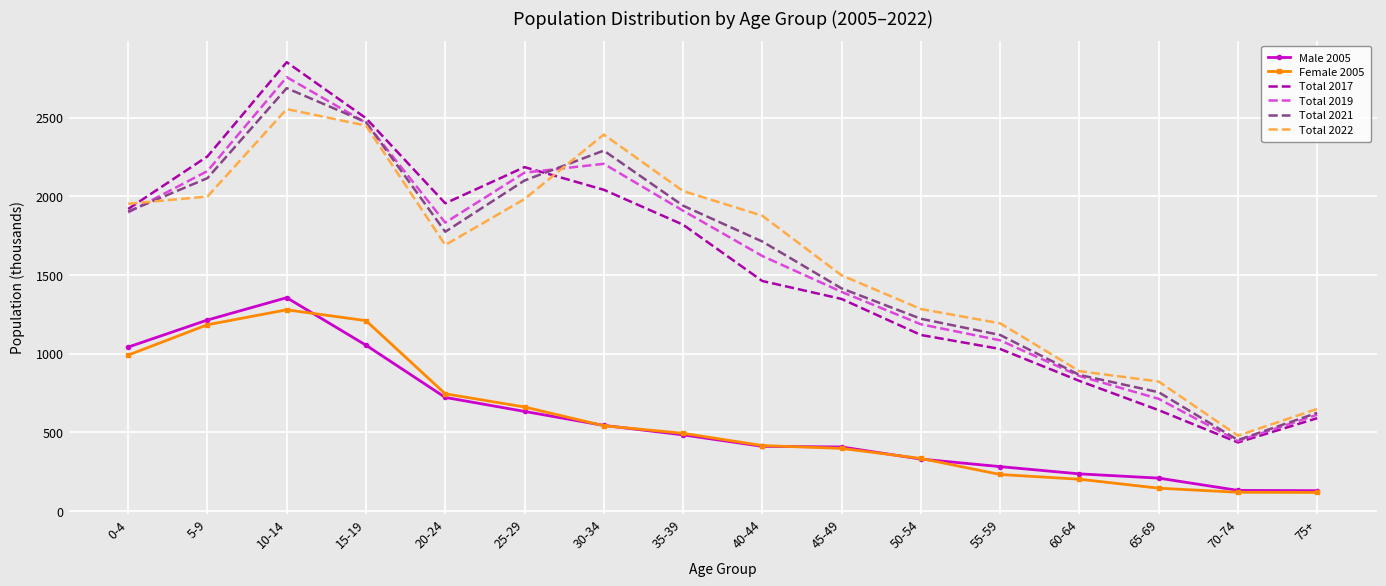

What is the difference between the highest and lowest values at 20-24?

1234